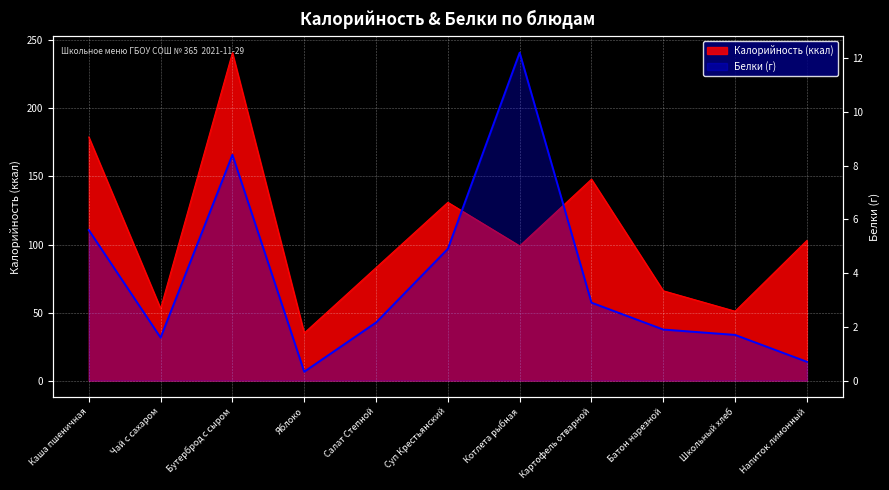

Reading left to right, what are all the values shown in this chart?

Каша пшеничная=5.6	Чай с сахаром=1.6	Бутерброд с сыром=8.4	Яблоко=0.3	Салат Степной=2.2	Суп Крестьянский=4.9	Котлета рыбная=12.2	Картофель отварной=2.9	Батон нарезной=1.9	Школьный хлеб=1.7	Напиток лимонный=0.7